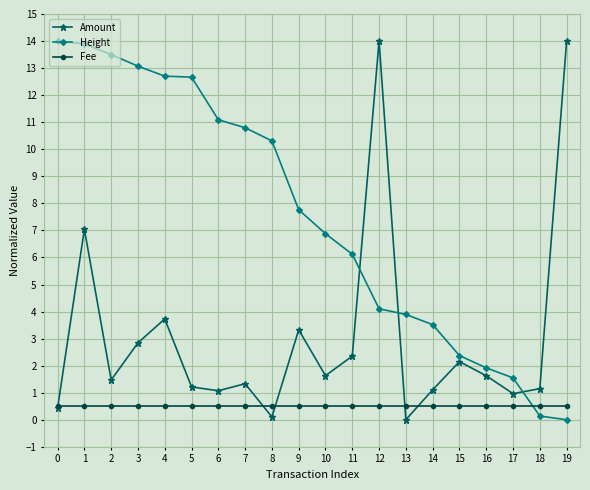

The Amount series shows 7.0 at 1. True or false?

True